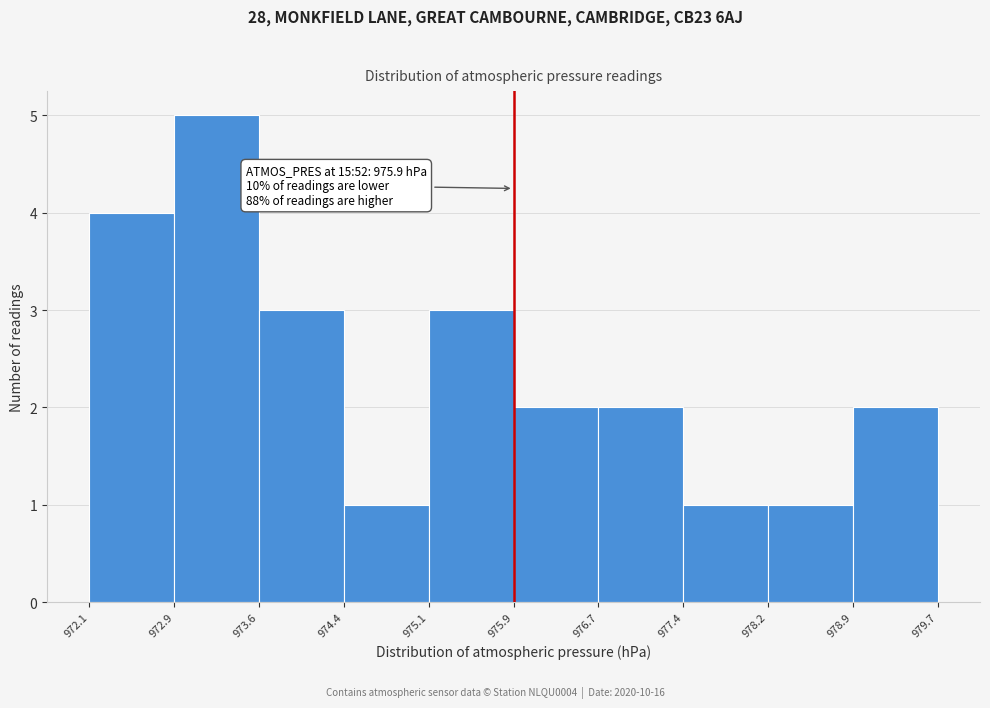

Which range on the x-axis has the tallest bar?

972.9 to 973.6